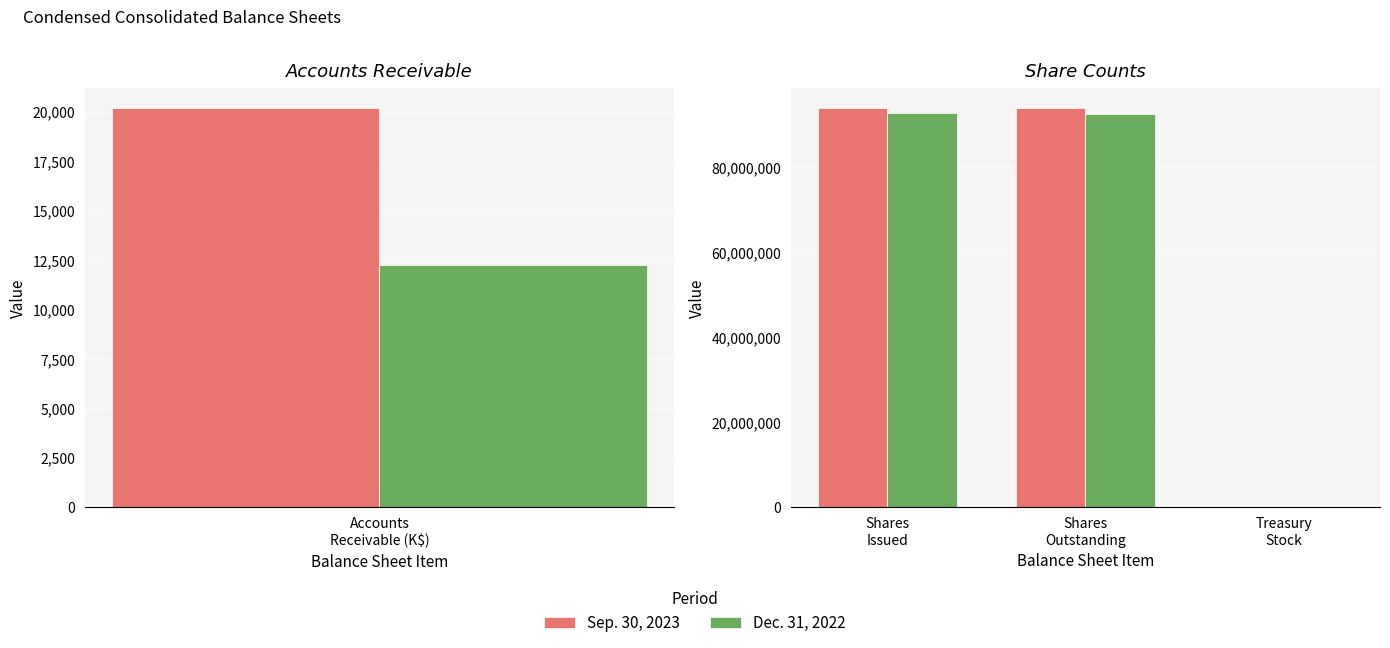

What position from the right is Shares Outstanding?

2